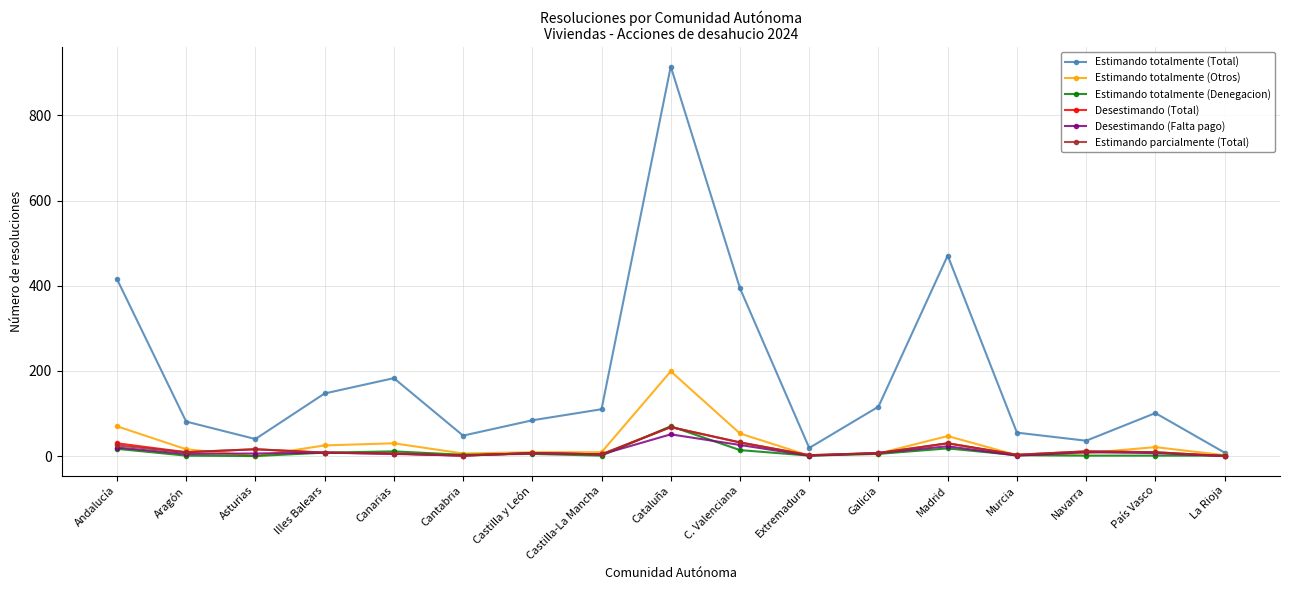

Which series has the largest range (max minus min)?

Estimando totalmente (Total)